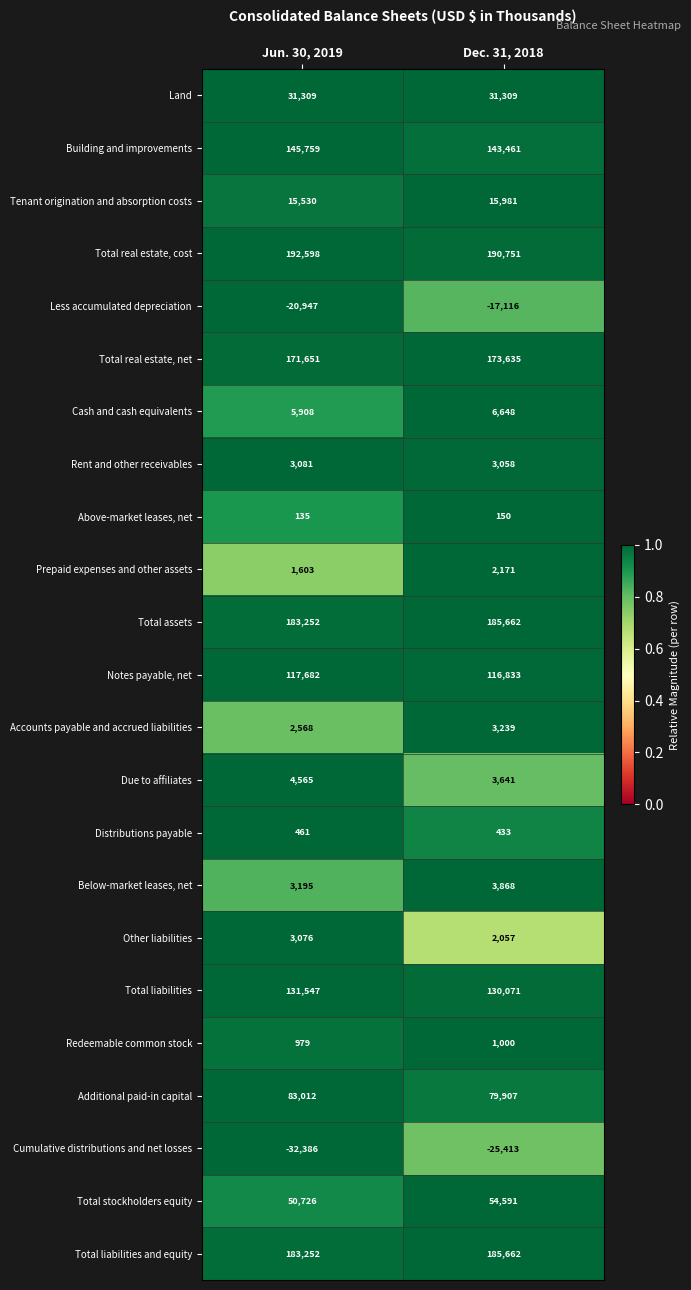

Which category has the highest value across all series?

Jun. 30, 2019